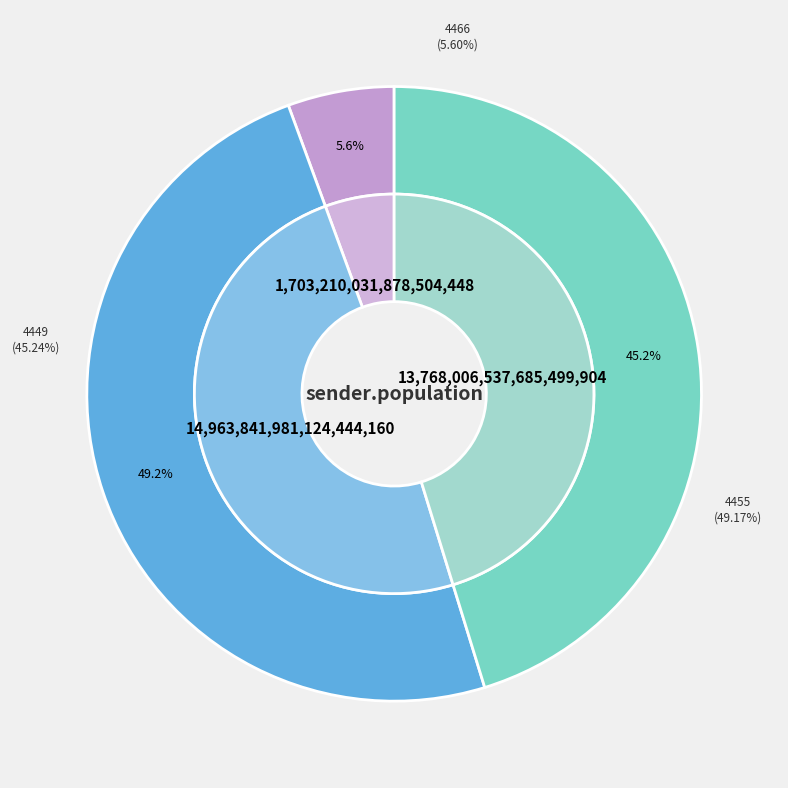

What percentage do 4466 and 4455 together represent?

54.8%